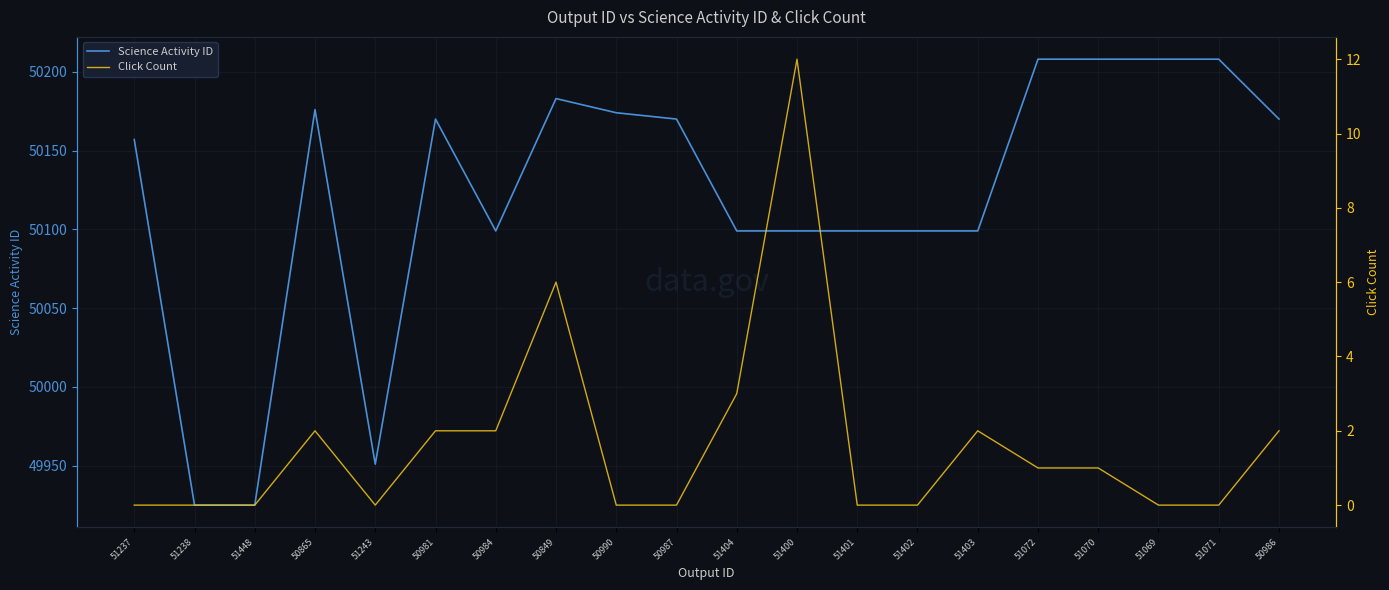

Which has a higher value, 51400 or 51403?

51400